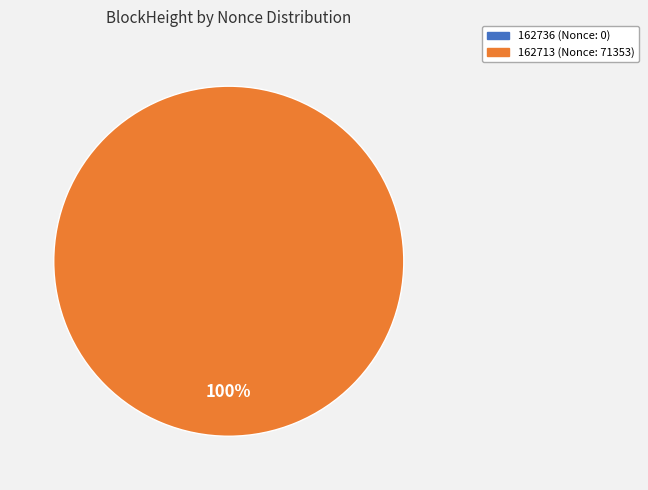

Is it true that 162713 is 100% of the pie?

True